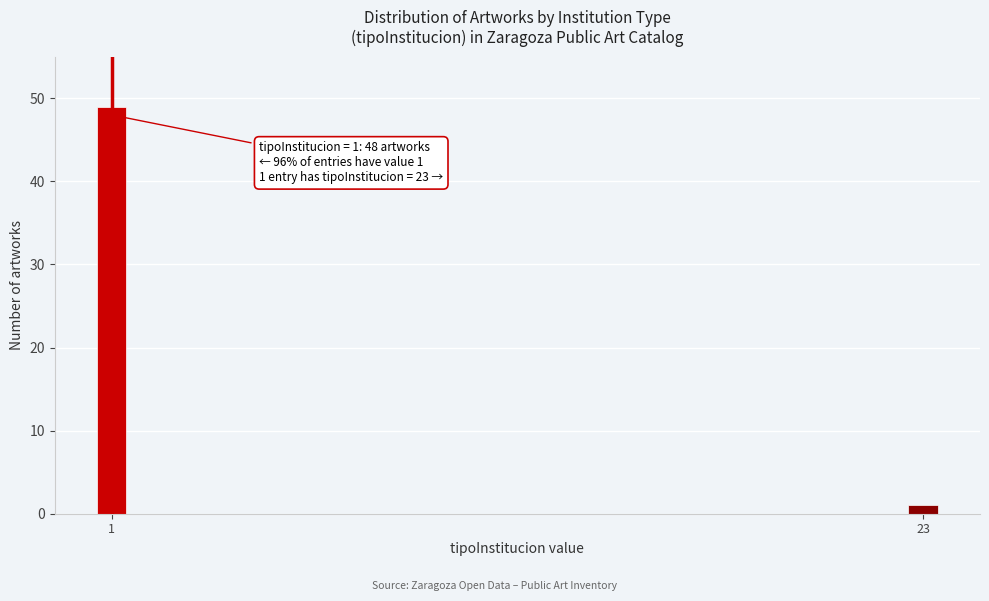

Reading left to right, extract all data points from this chart.

1=49	23=1